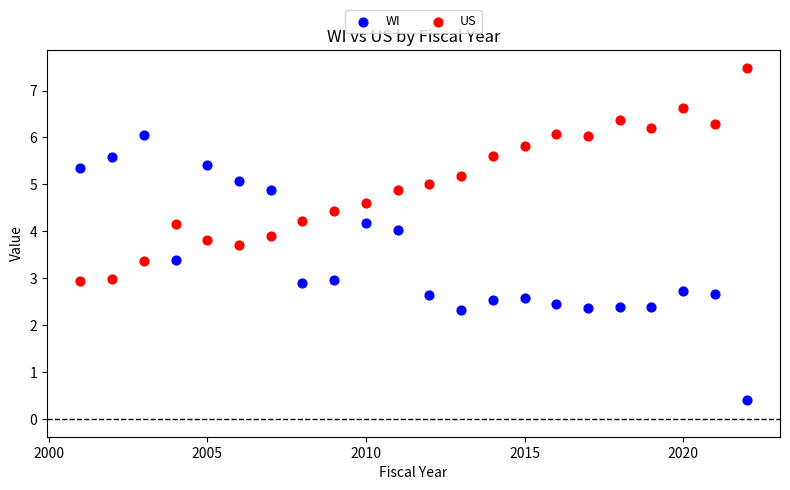

Across all data points, what is the range of X values (max minus min)?

21.0